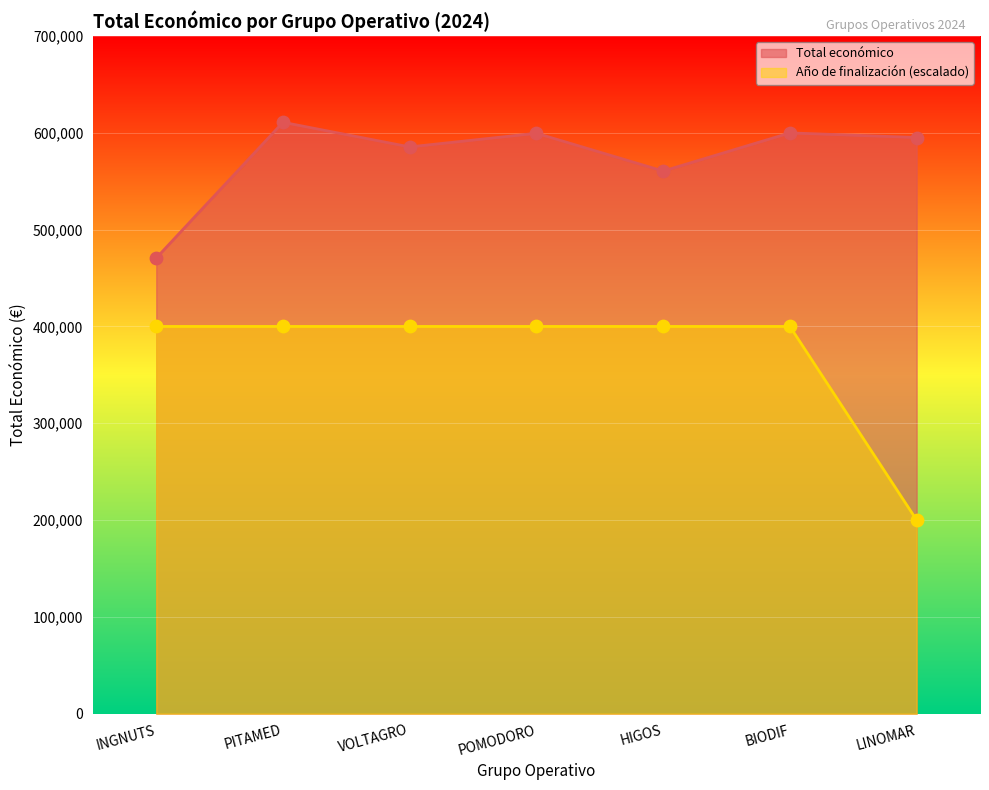

Which series has the largest Y range (max minus min)?

Año de finalización